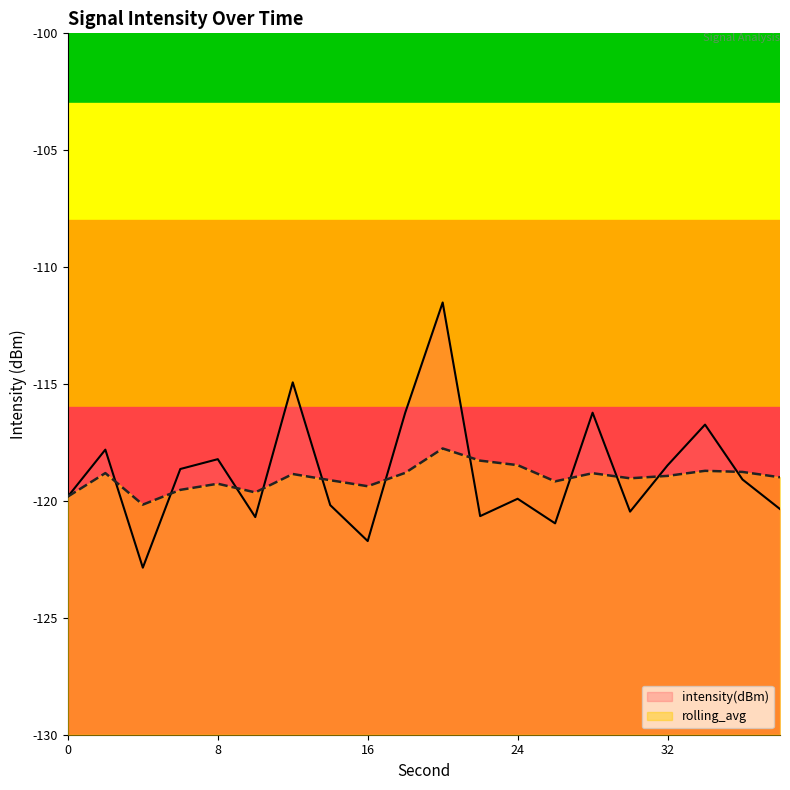

Between 8 and 16, which series saw the biggest shift?

intensity(dBm)